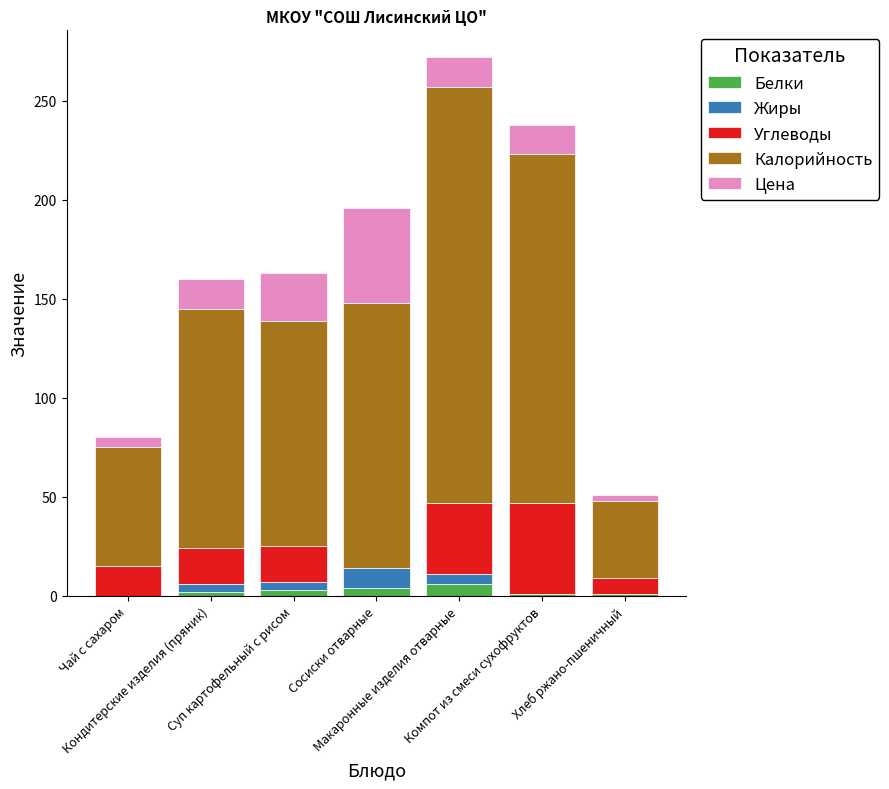

What is the sum of all Белки values?

17